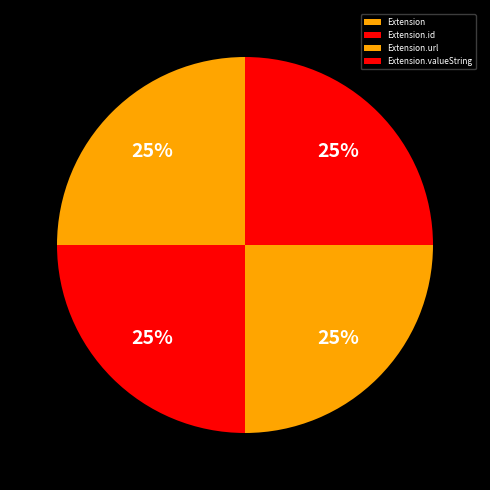

What percentage is NOT represented by Extension.valueString?

75.0%